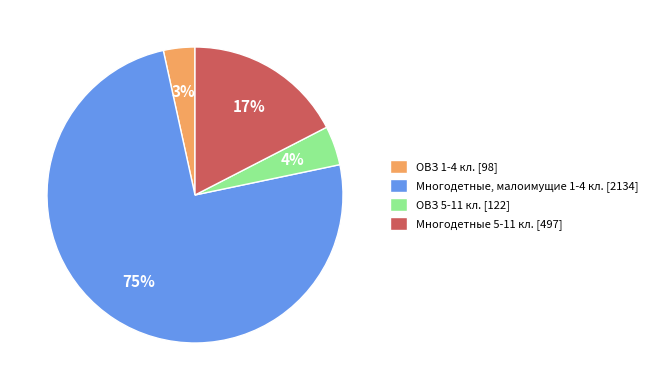

Is it true that ОВЗ 5-11 кл. is 18% of the pie?

False